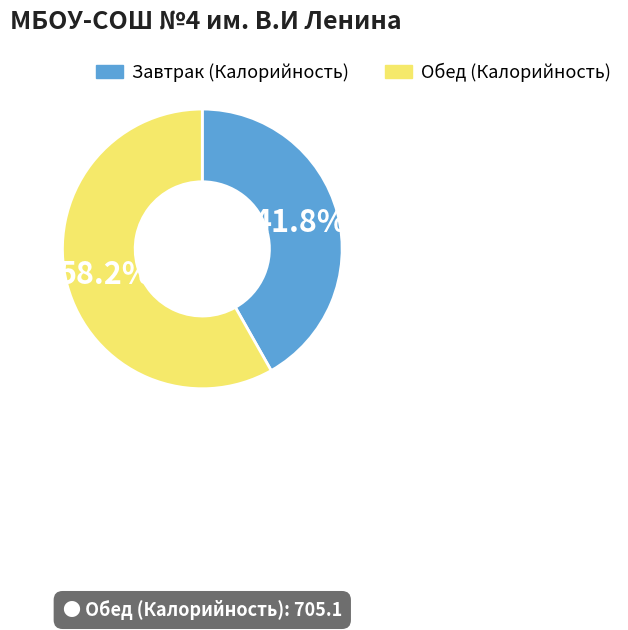

Which category has the biggest portion of the pie?

Обед